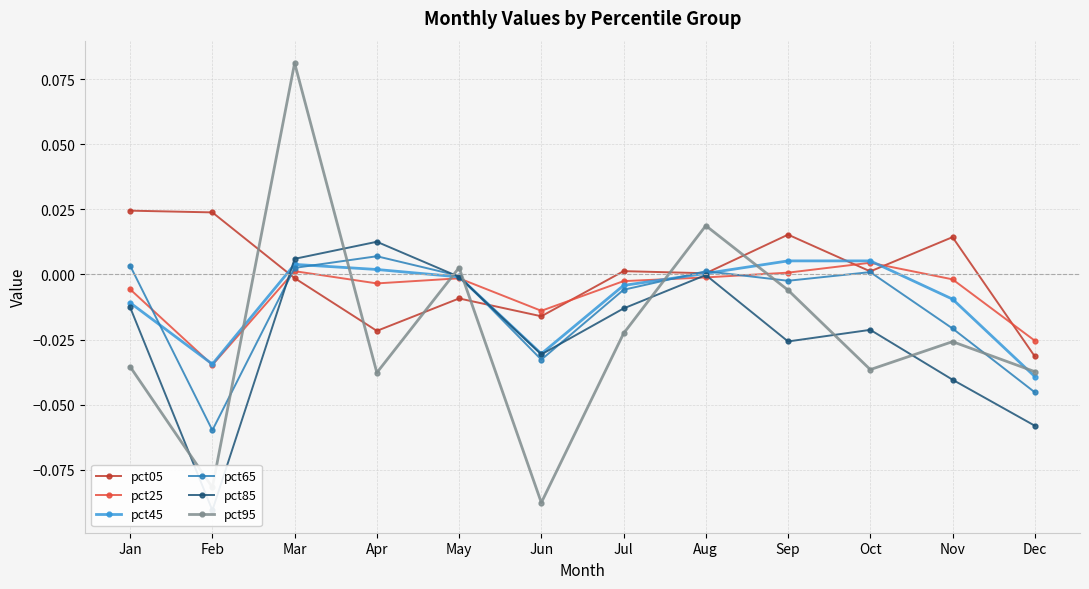

How many data points in pct95 are above 0?

3